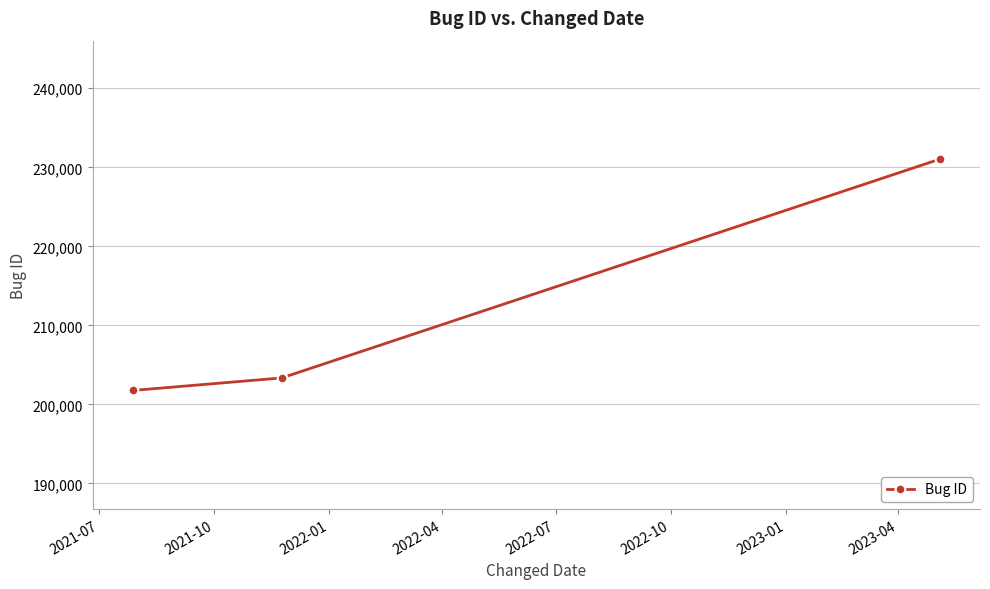

What is the sum of all values?

636139